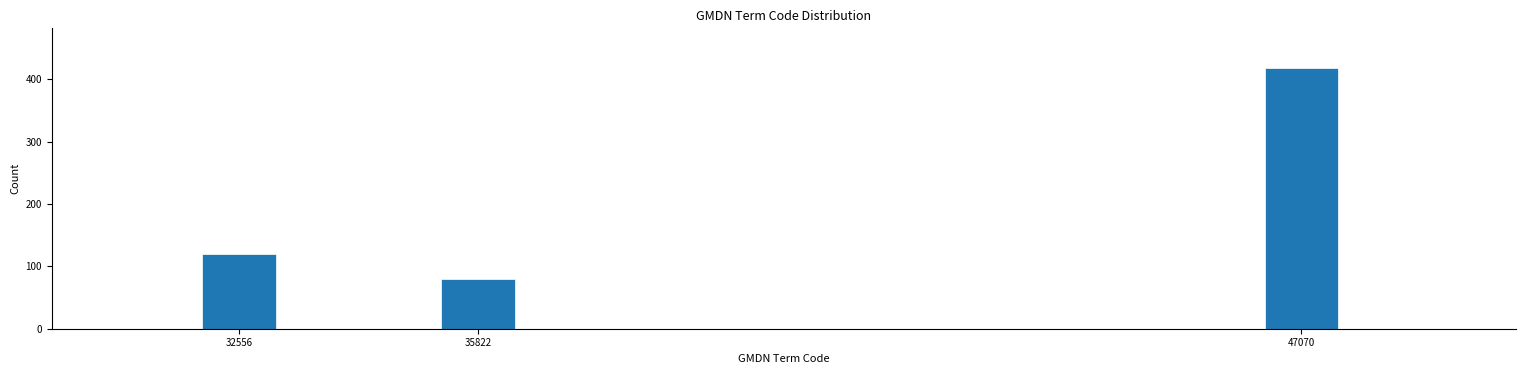

Reading left to right, transcribe all the data shown in this chart.

120	80	419